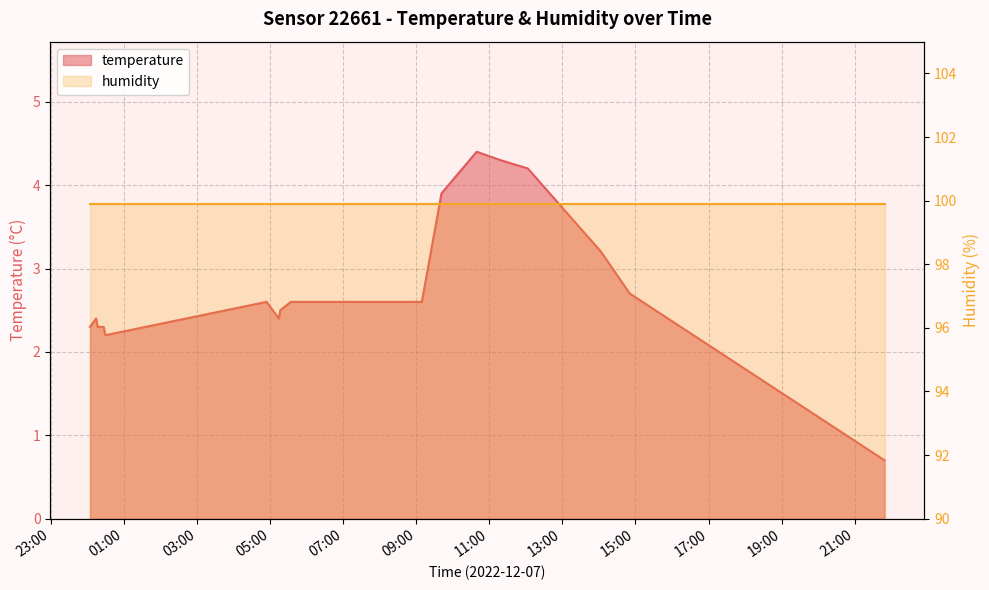

What is the minimum value shown in the chart?

0.7